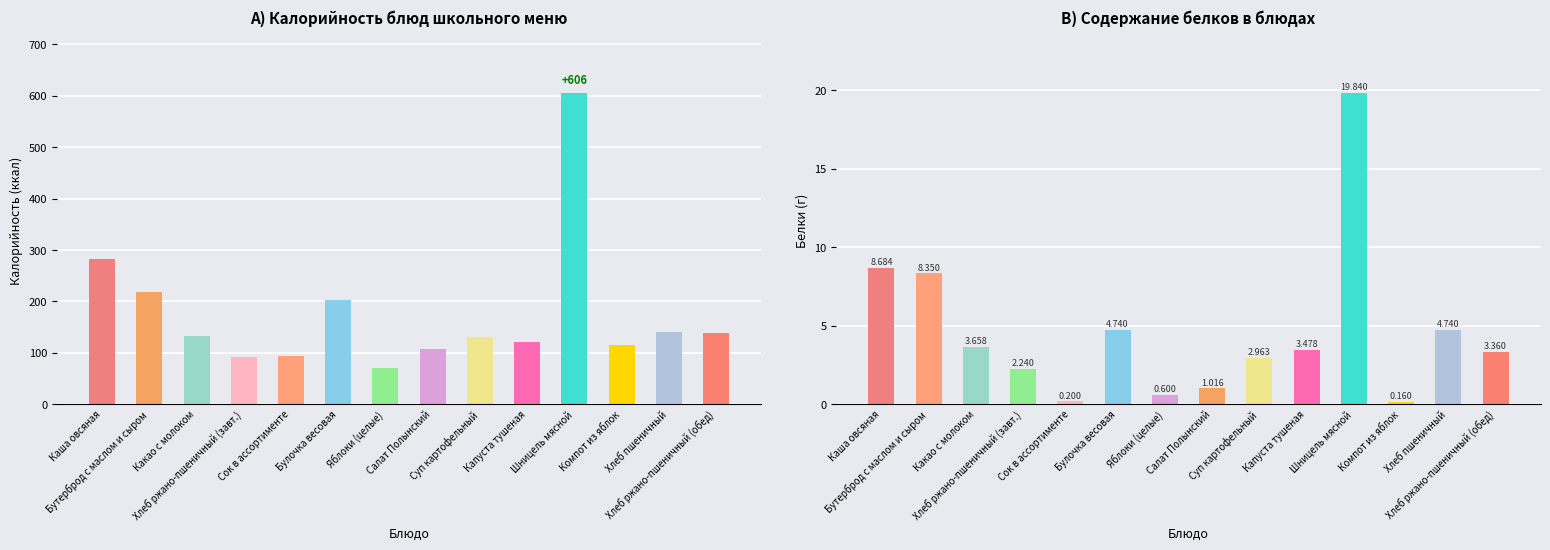

How many series are shown in this chart?

2